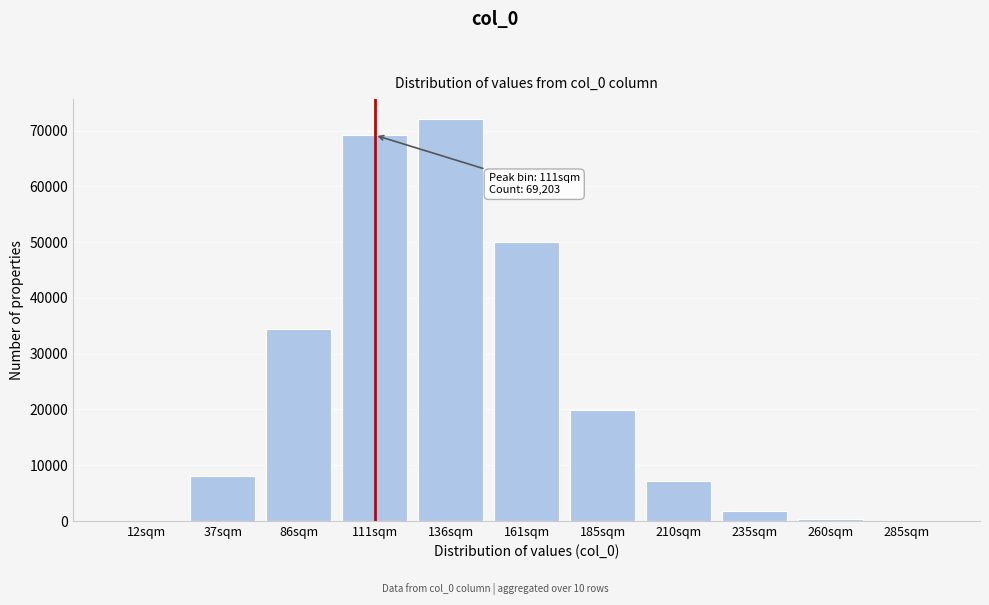

What is the ratio of the value at 86sqm to the value at 210sqm?

4.7